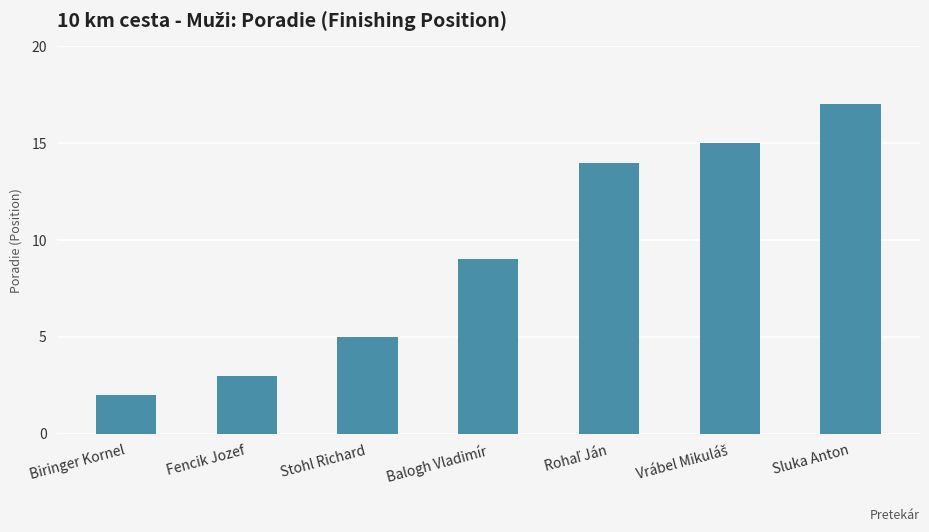

Reading left to right, list all the values displayed in this chart.

2	3	5	9	14	15	17